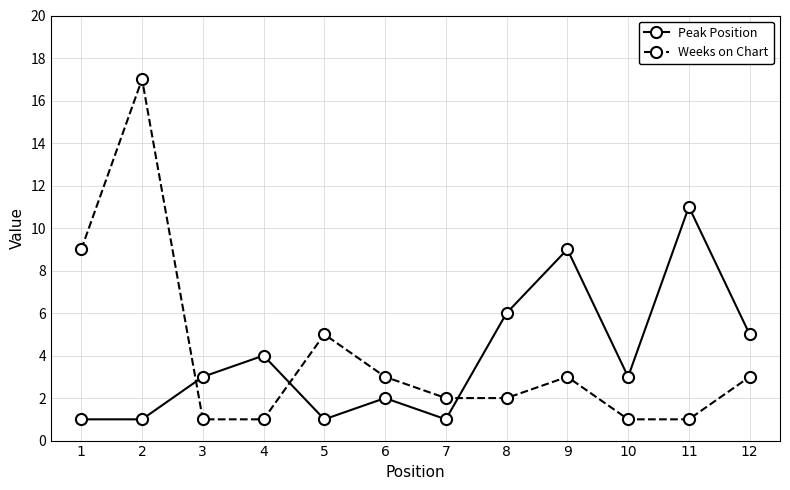

What is the difference between the highest and lowest values at 7?

1